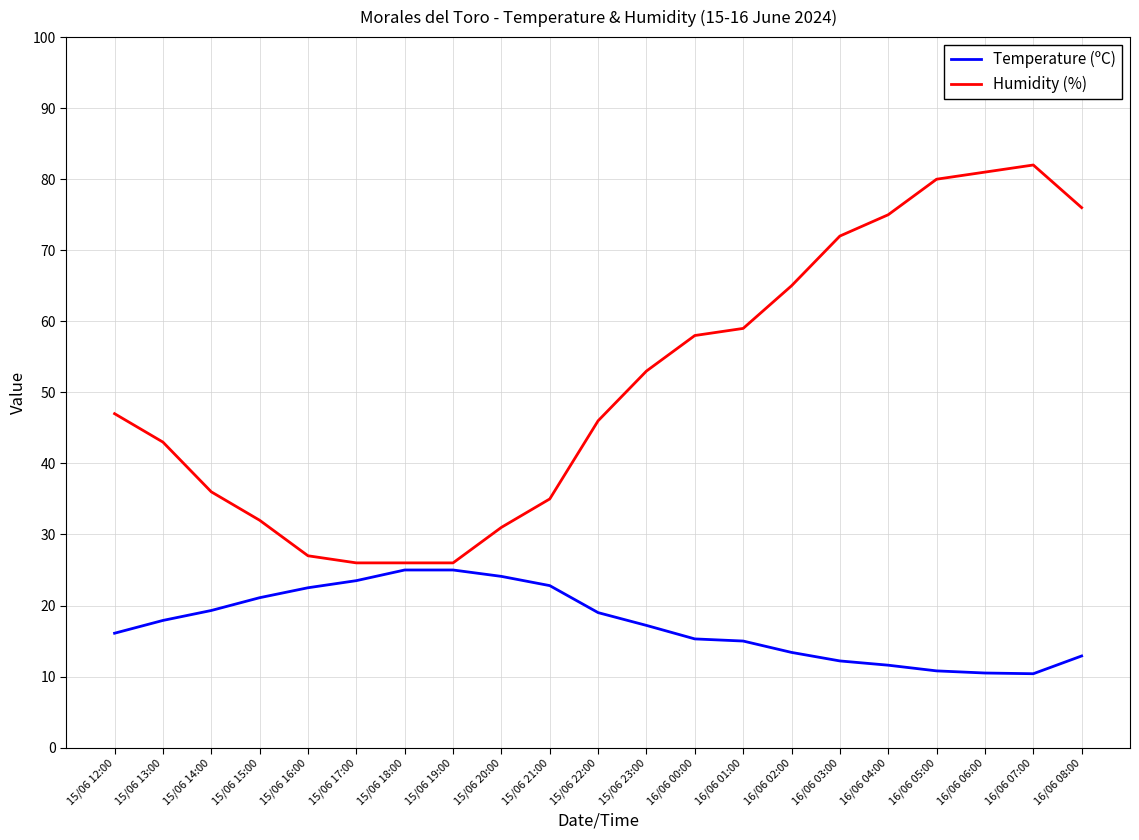

What is the highest value of the Humidity (%) series?

82.0